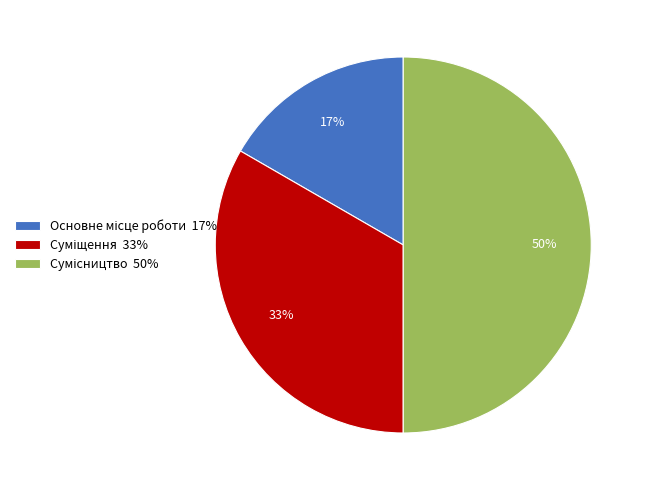

To the nearest percent, what is the difference between the largest and smallest slice percentages?

33%